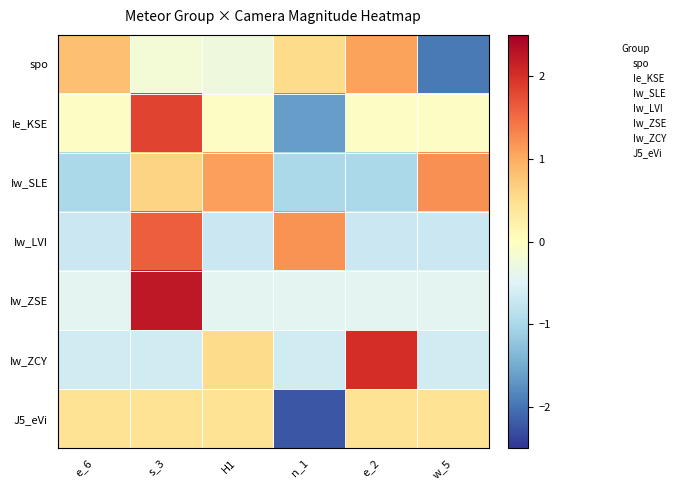

Which has a higher value, H1 or s_3?

s_3